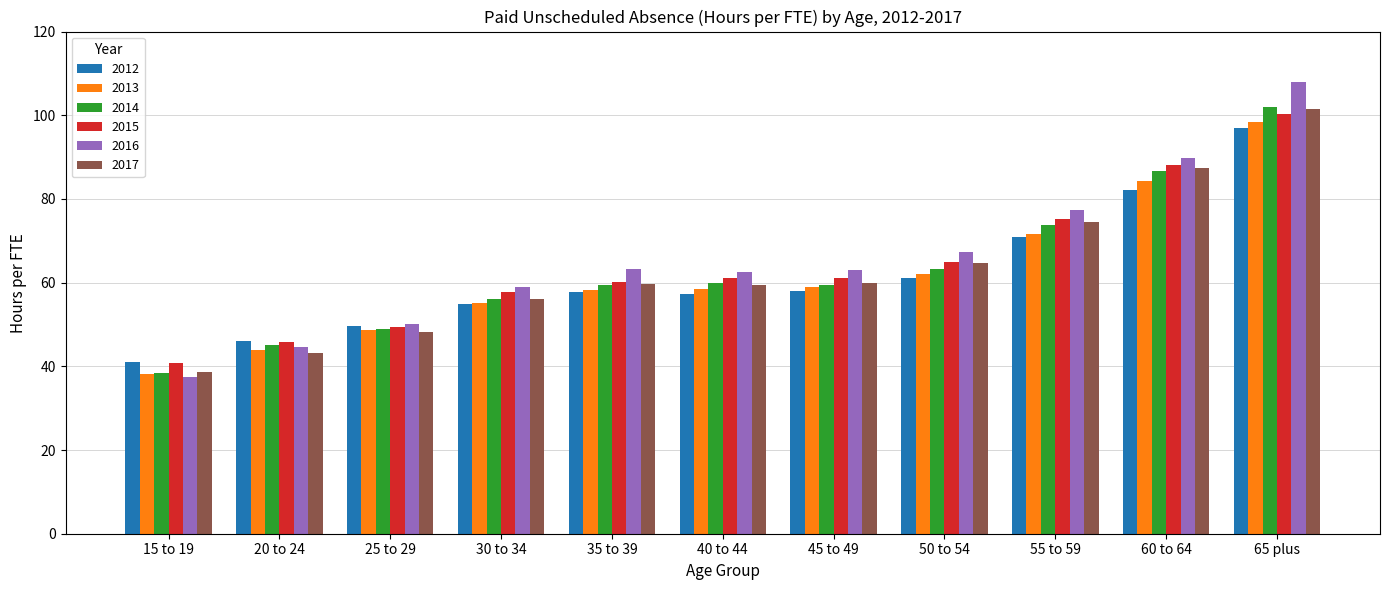

What is the value of the 2013 bar at the 7th from the left?

58.9